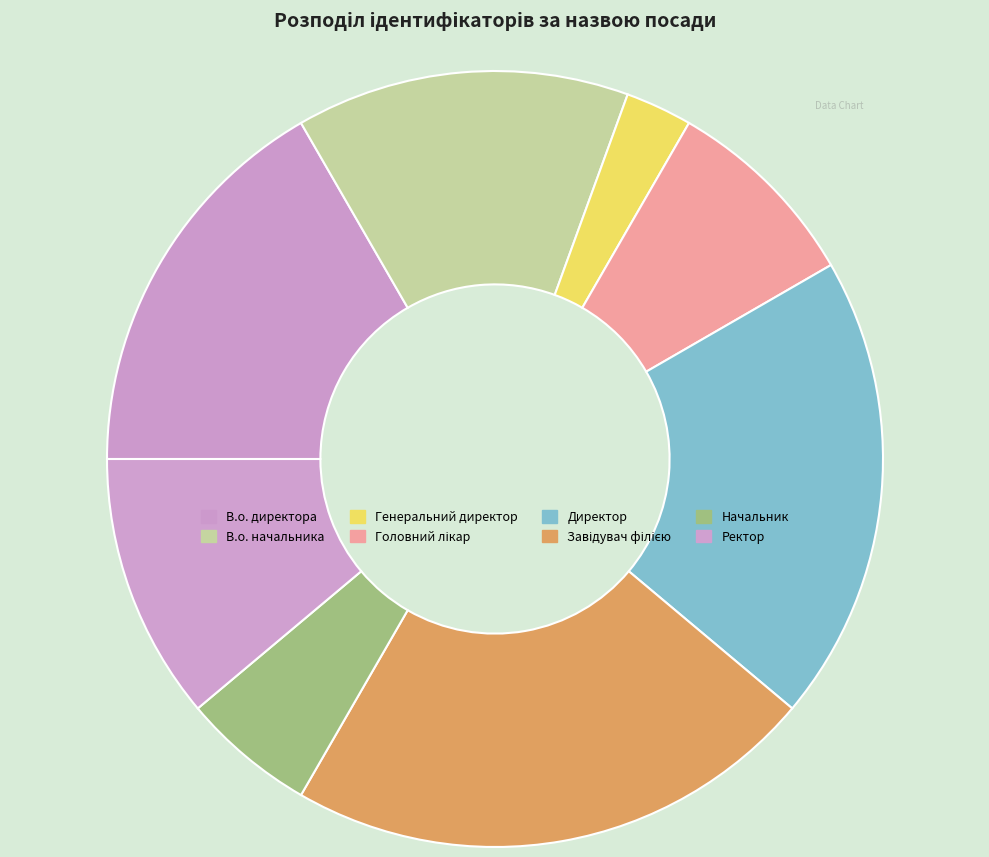

How many segments does this pie chart have?

8